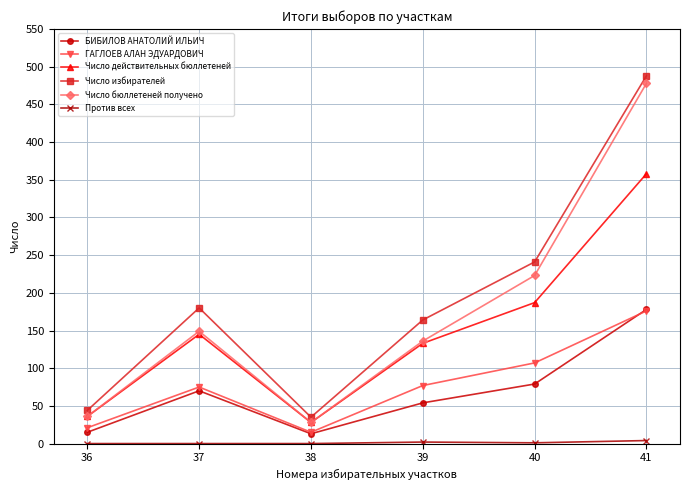

At which label is Число бюллетеней получено closest to 253?

40